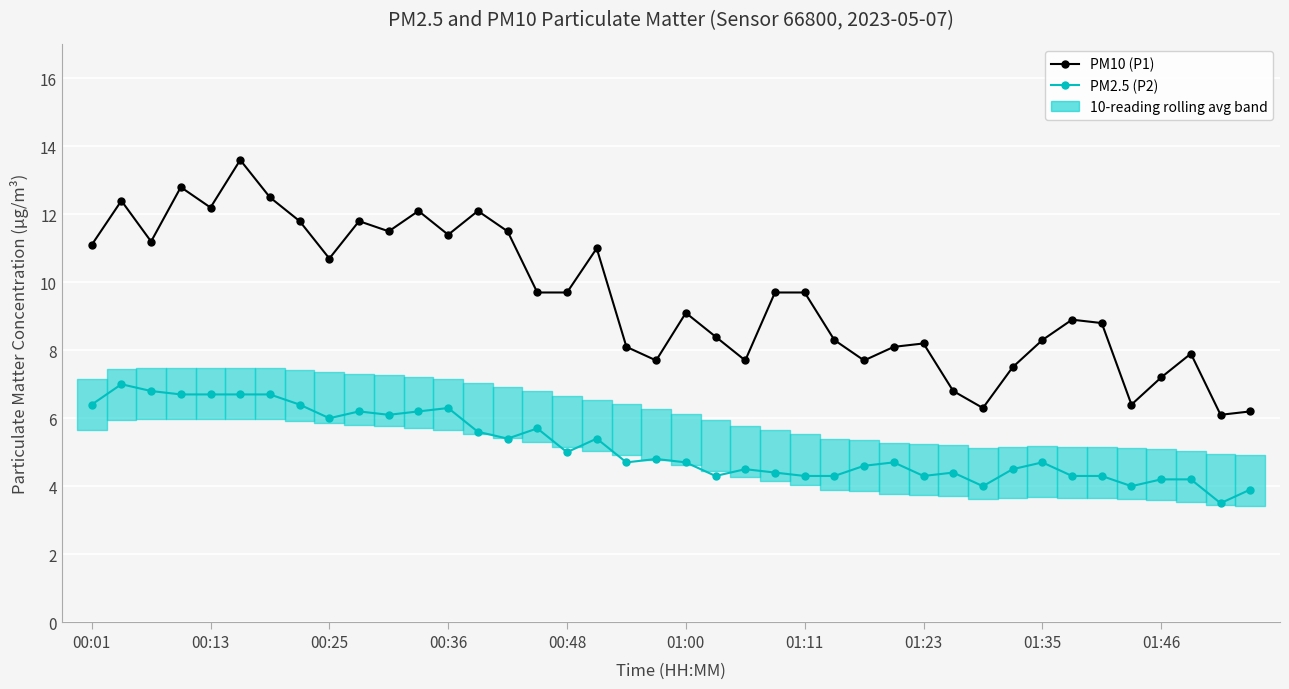

True or false: PM10 (P1) and PM2.5 (P2) cross at least once.

False